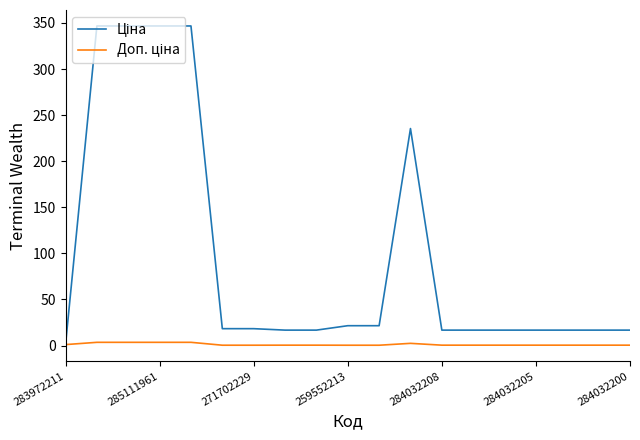

What is the maximum value shown in the chart?

346.8